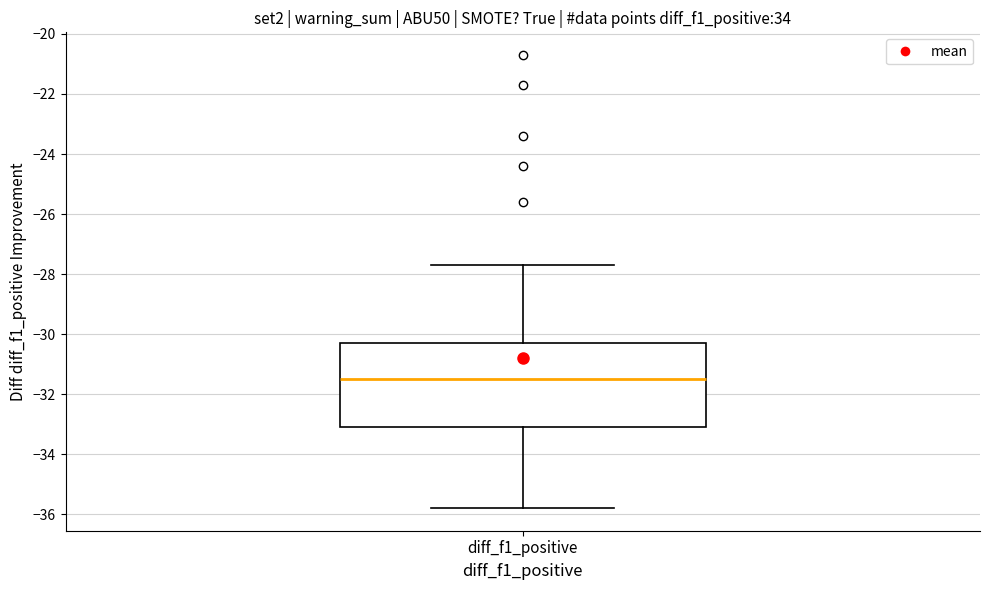

Where is the upper edge of the box for diff_f1_positive on the y-axis? The values are not printed on the chart, so give them approximately, as read against the axis.

-30.2